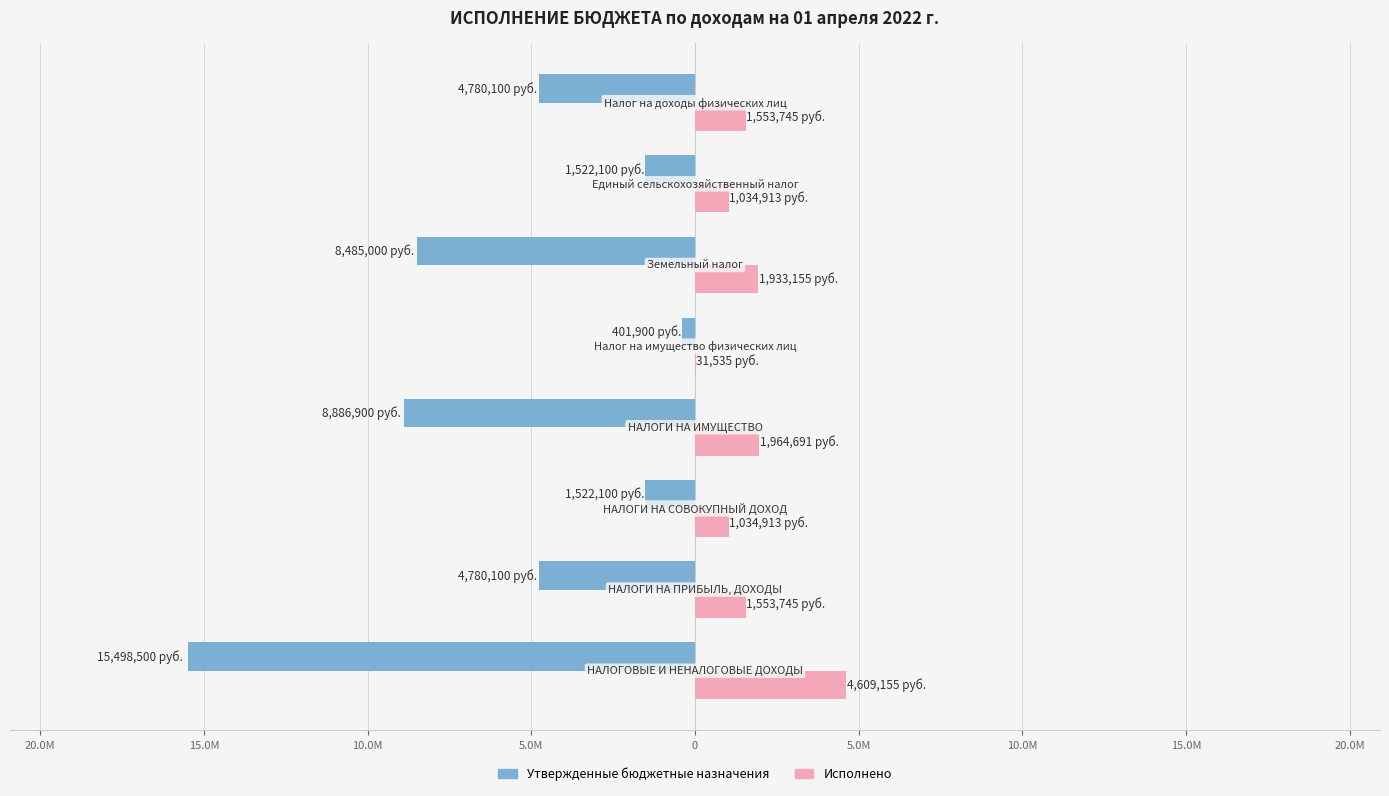

What are all the series names shown in the legend?

Утвержденные бюджетные назначения, Исполнено